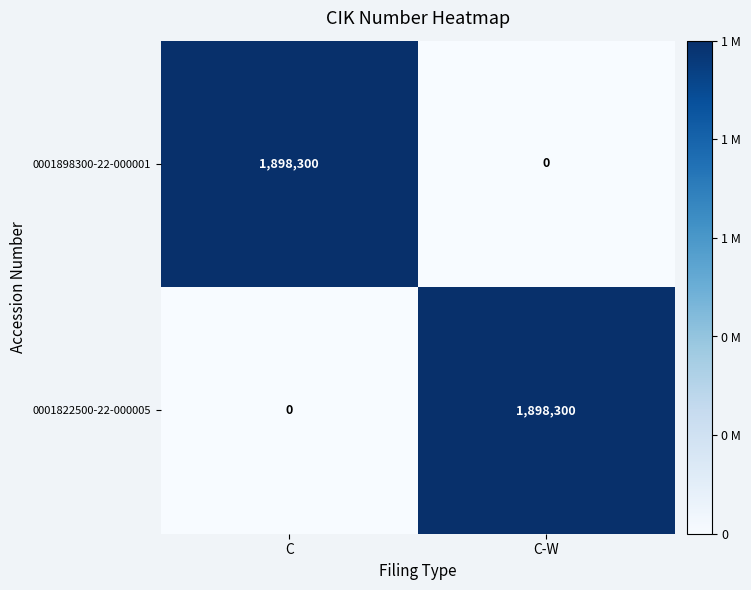

Which category has the lowest value in the 0001898300-22-000001 series?

C-W